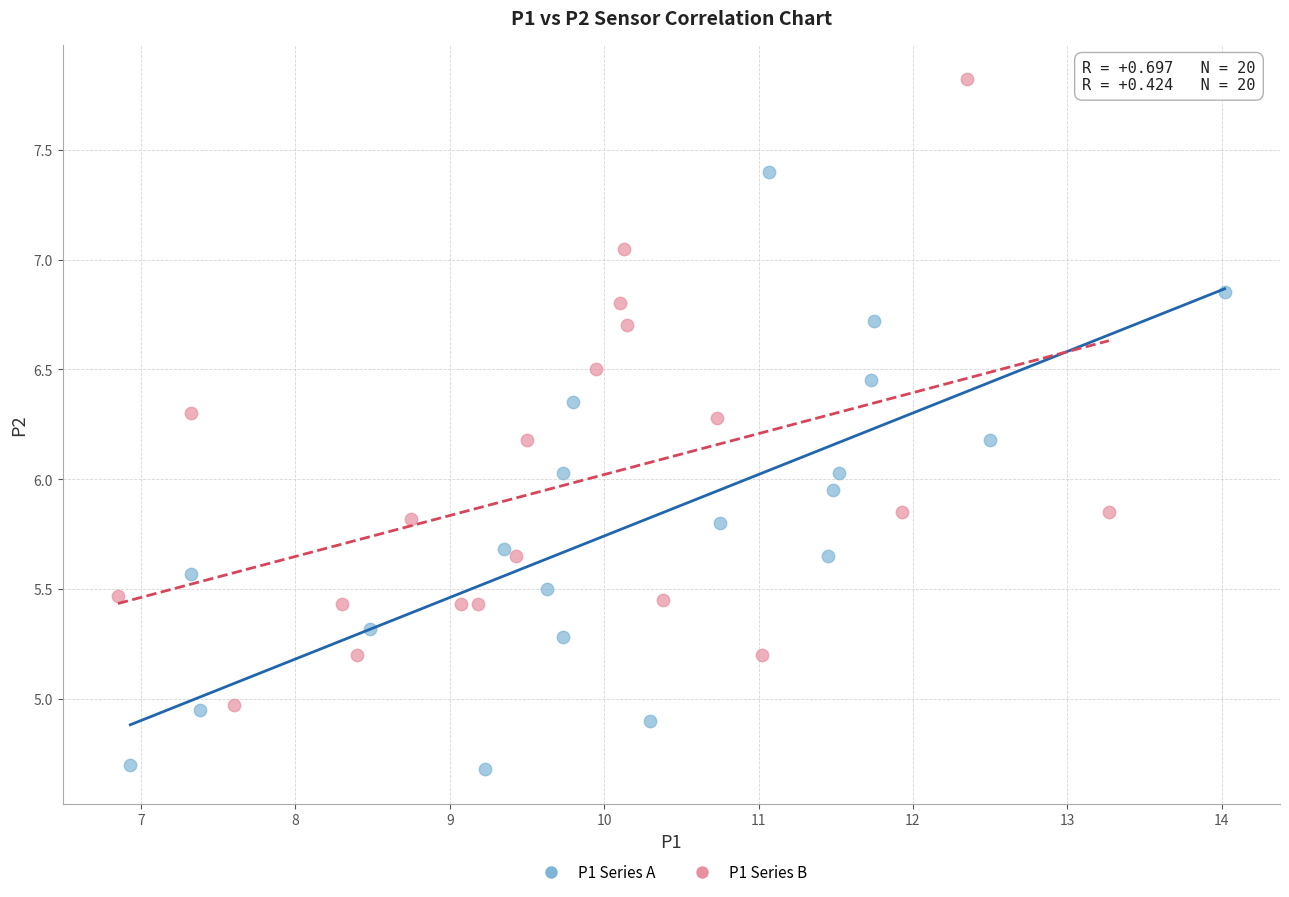

Which series reaches the minimum Y coordinate?

P1 Series A